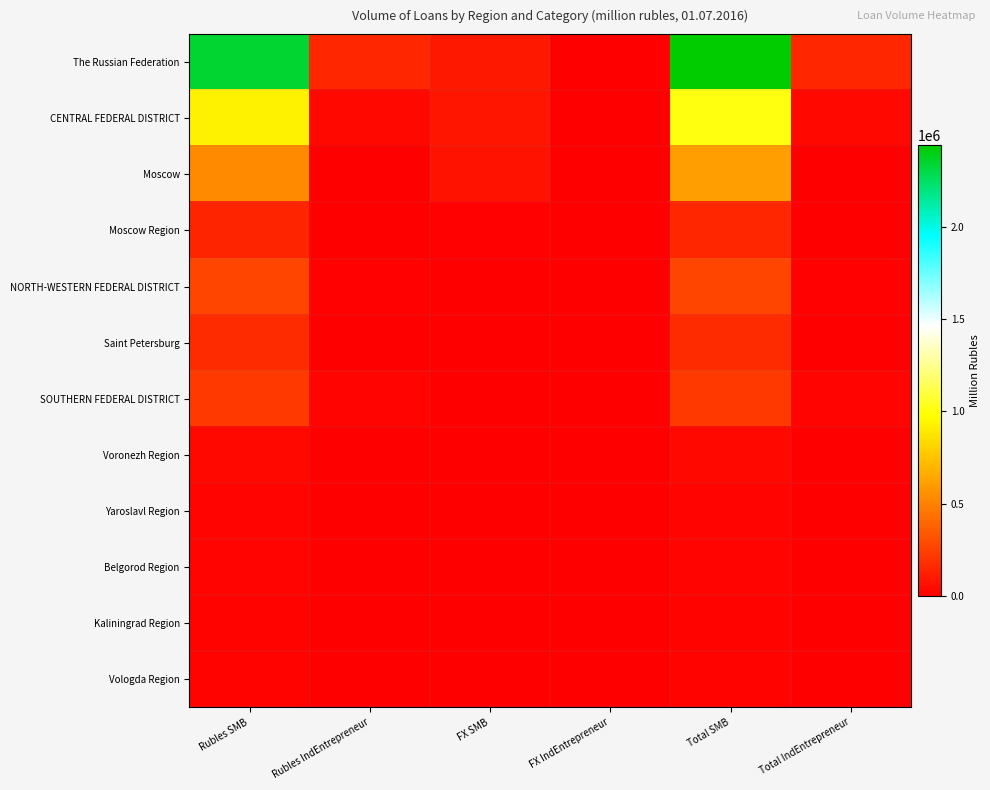

Rank the series at FX IndEntrepreneur from highest to lowest value.

The Russian Federation, CENTRAL FEDERAL DISTRICT, Moscow, NORTH-WESTERN FEDERAL DISTRICT, Vologda Region, Saint Petersburg, Moscow Region, SOUTHERN FEDERAL DISTRICT, Voronezh Region, Yaroslavl Region, Belgorod Region, Kaliningrad Region